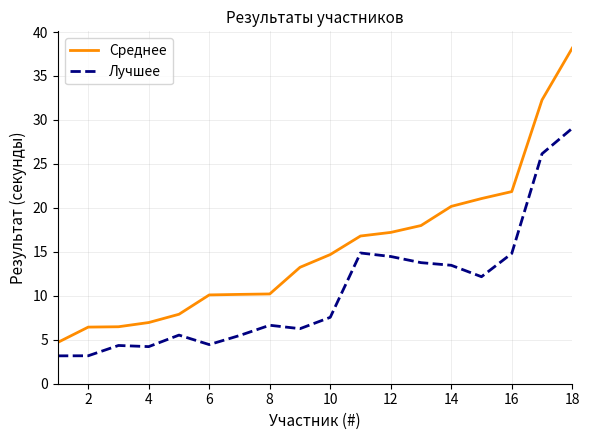

What is the smallest value displayed?

3.2